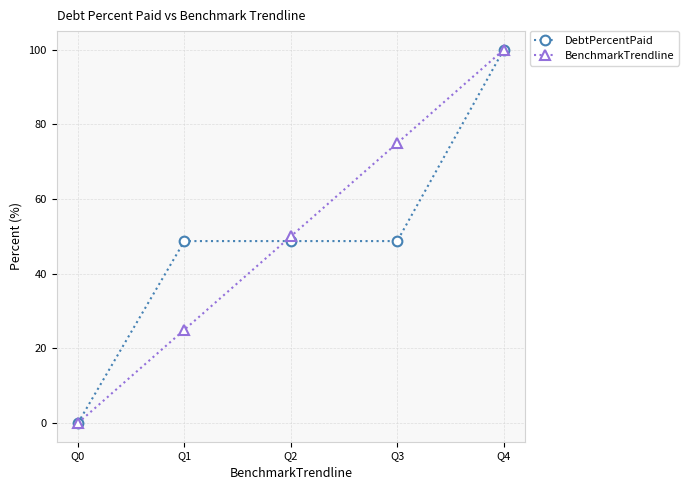

Is the value of BenchmarkTrendline at Q0 greater than the value of DebtPercentPaid at Q4?

No